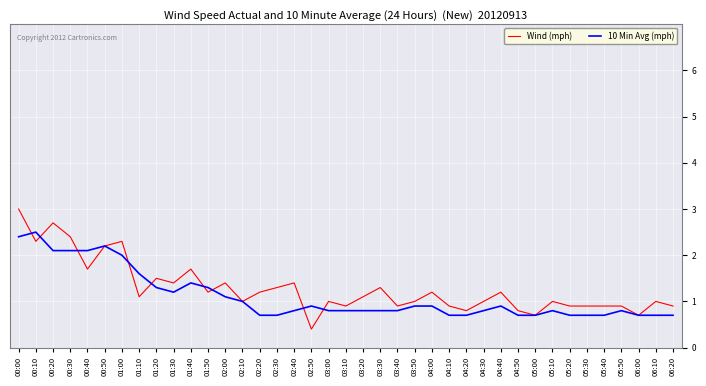

What are all the series names shown in the legend?

Wind (mph), 10 Min Avg (mph)